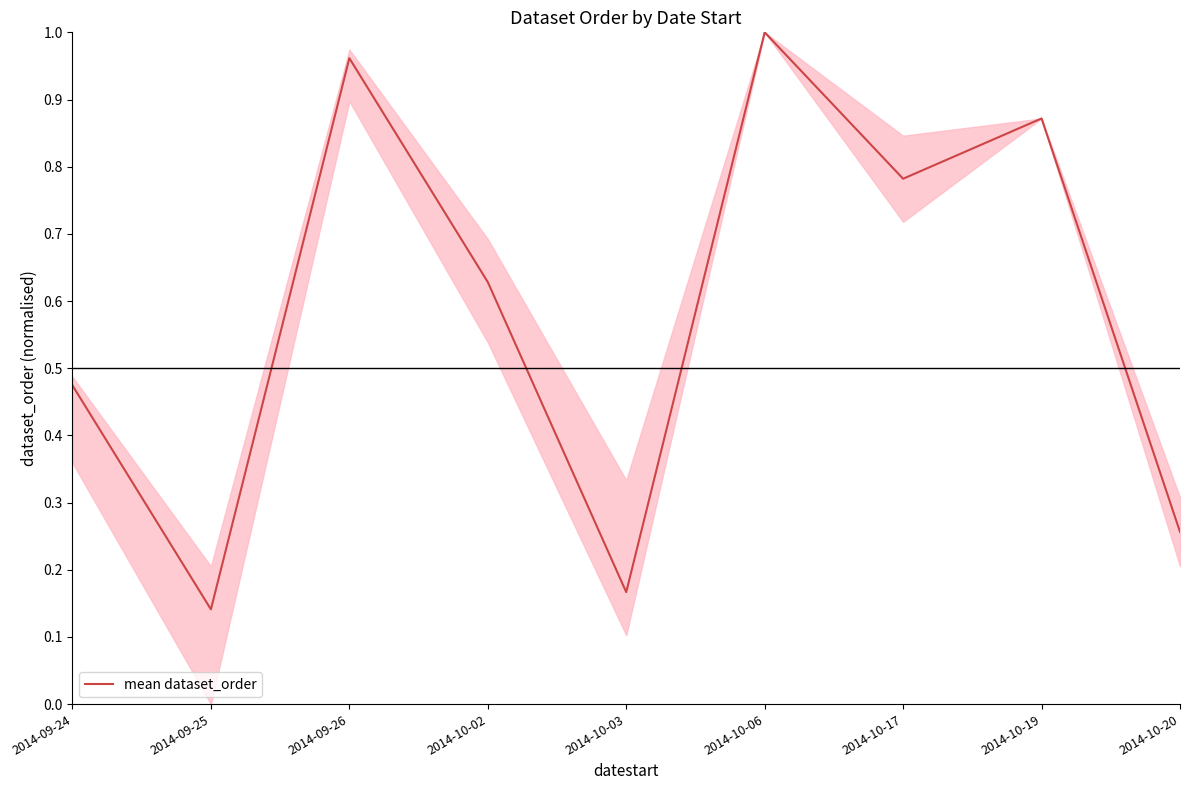

How many lines are shown in the chart?

1